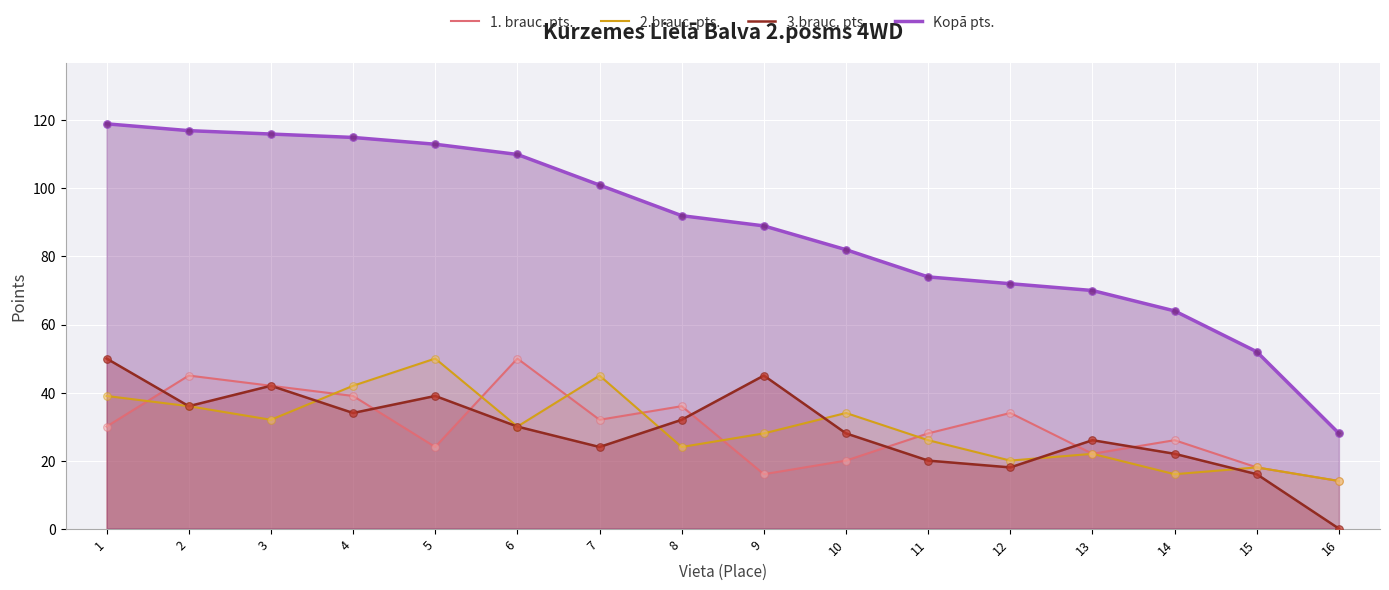

What are all the series names shown in the legend?

1. brauc. pts., 2.brauc. pts., 3.brauc. pts., Kopā pts.